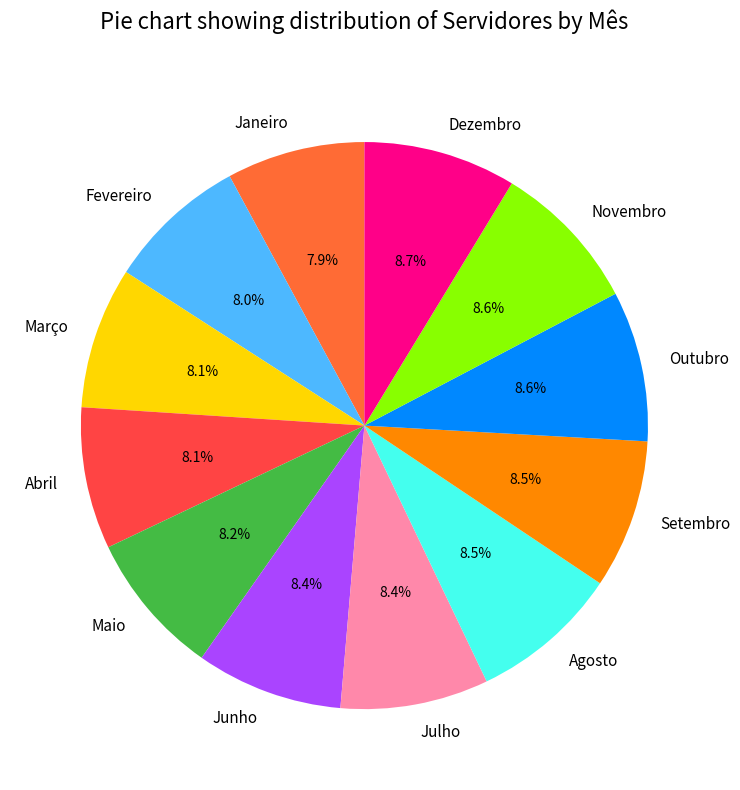

Is there a majority slice in this chart?

No